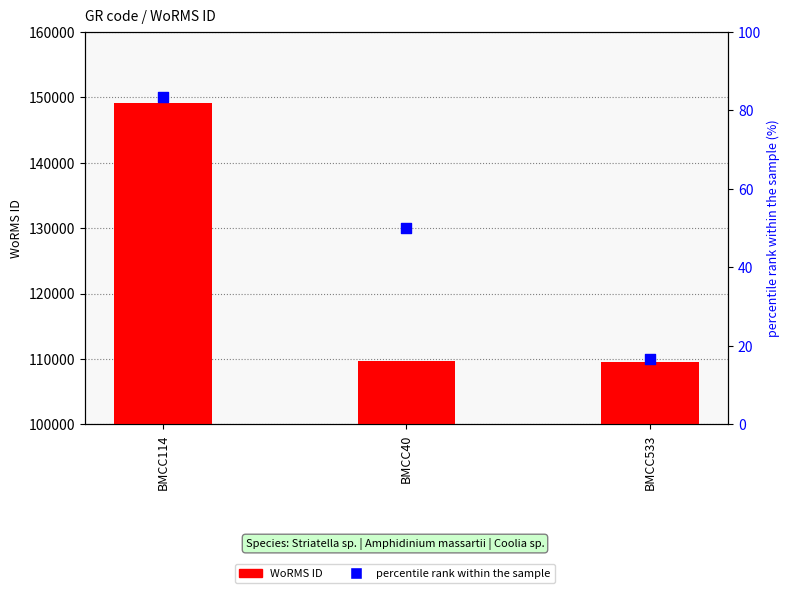

At which category is the sum across all series the highest?

BMCC114